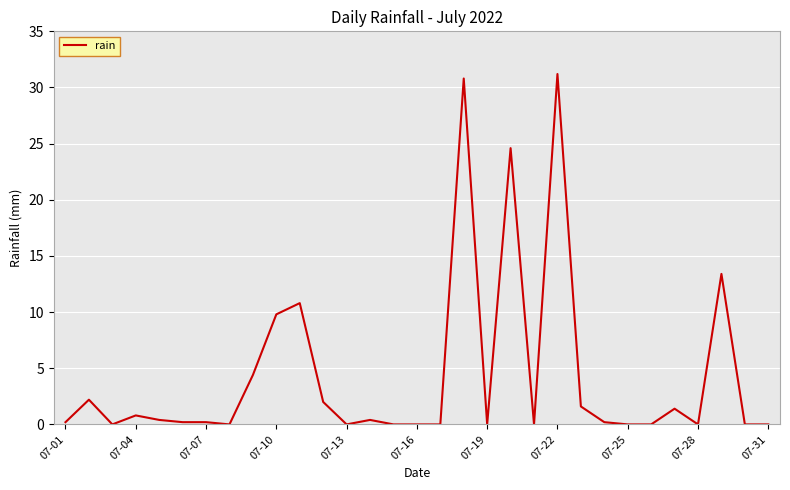

What is the maximum value shown in the chart?

31.2